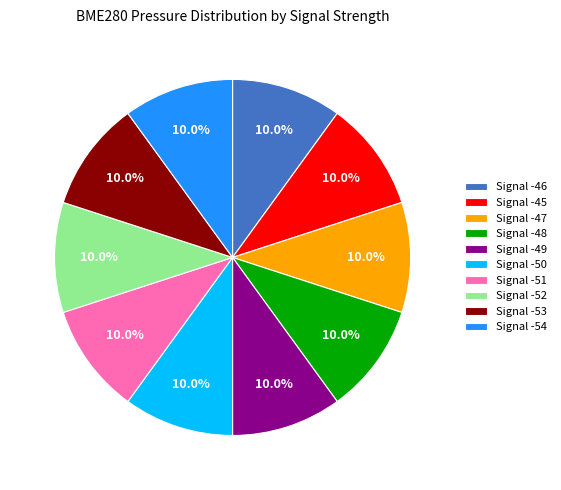

Does any single category account for the majority?

No